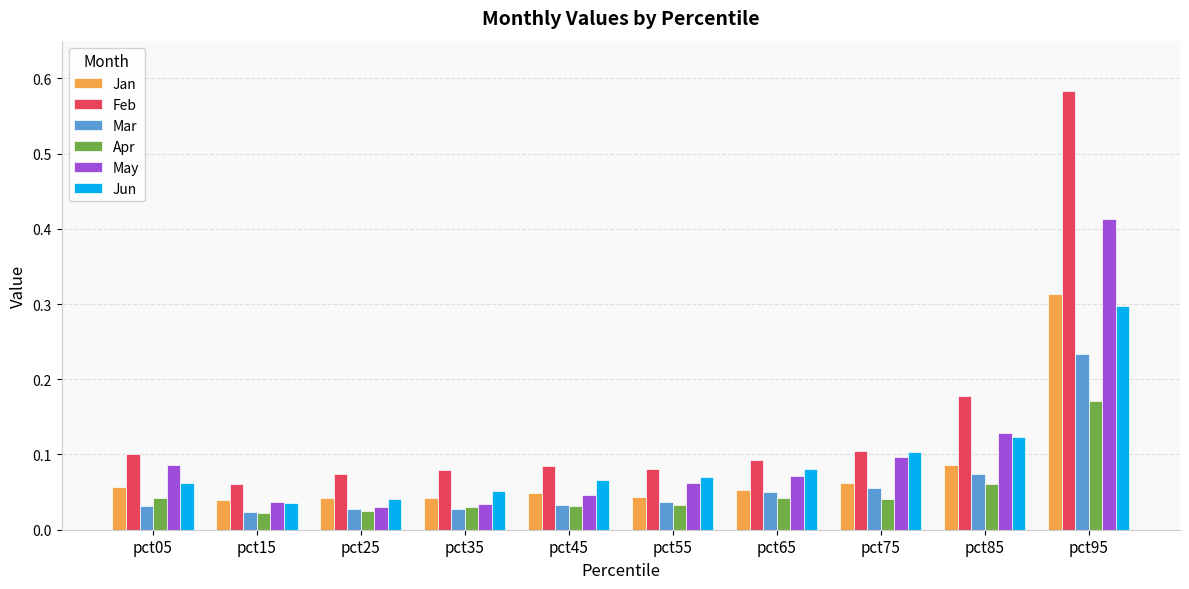

Which series has the largest total across all categories?

Feb